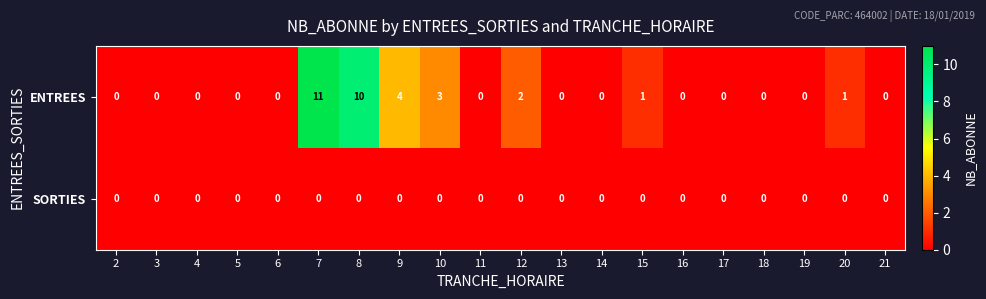

Which series has the widest spread of values?

ENTREES